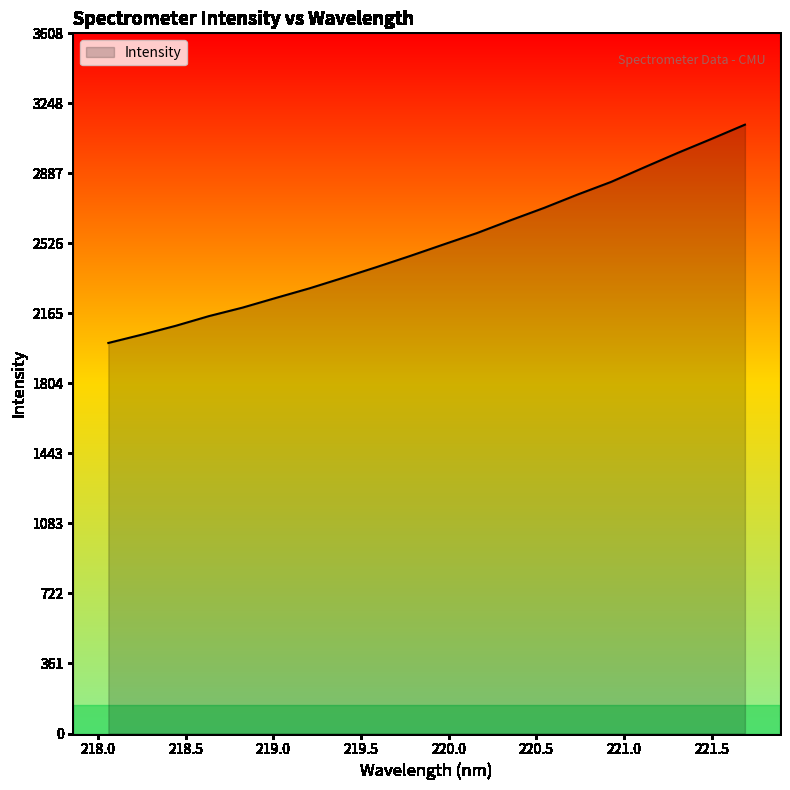

How many lines are shown in the chart?

1